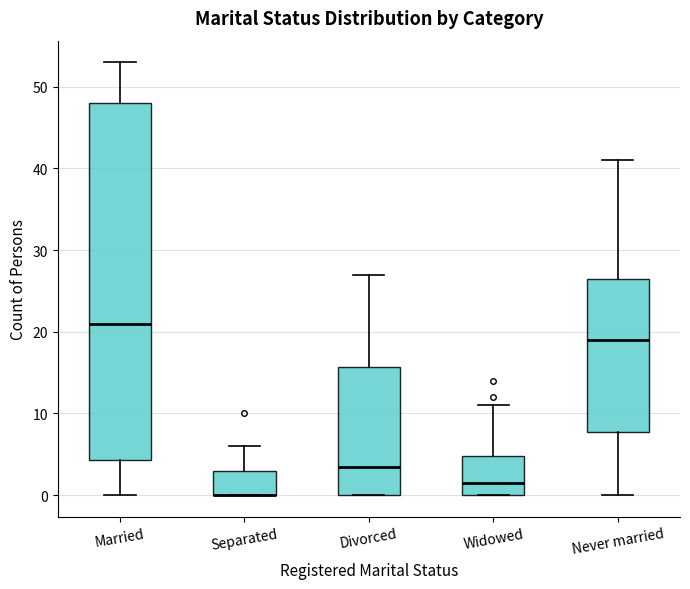

Reading left to right, read every box against the y-axis: the position of its median line, the range the box covers, and the ends of its whiskers. The values are not printed on the chart, so give them approximately, as read against the axis.

Married: median 21, box 4 to 48, whiskers 0 to 53
Separated: median 0 (drawn on the box's lower edge), box 0 to 3, whiskers 0 to 6
Divorced: median 4, box 0 to 16, whiskers 0 to 27
Widowed: median 2, box 0 to 5, whiskers 0 to 11
Never married: median 19, box 8 to 27, whiskers 0 to 41